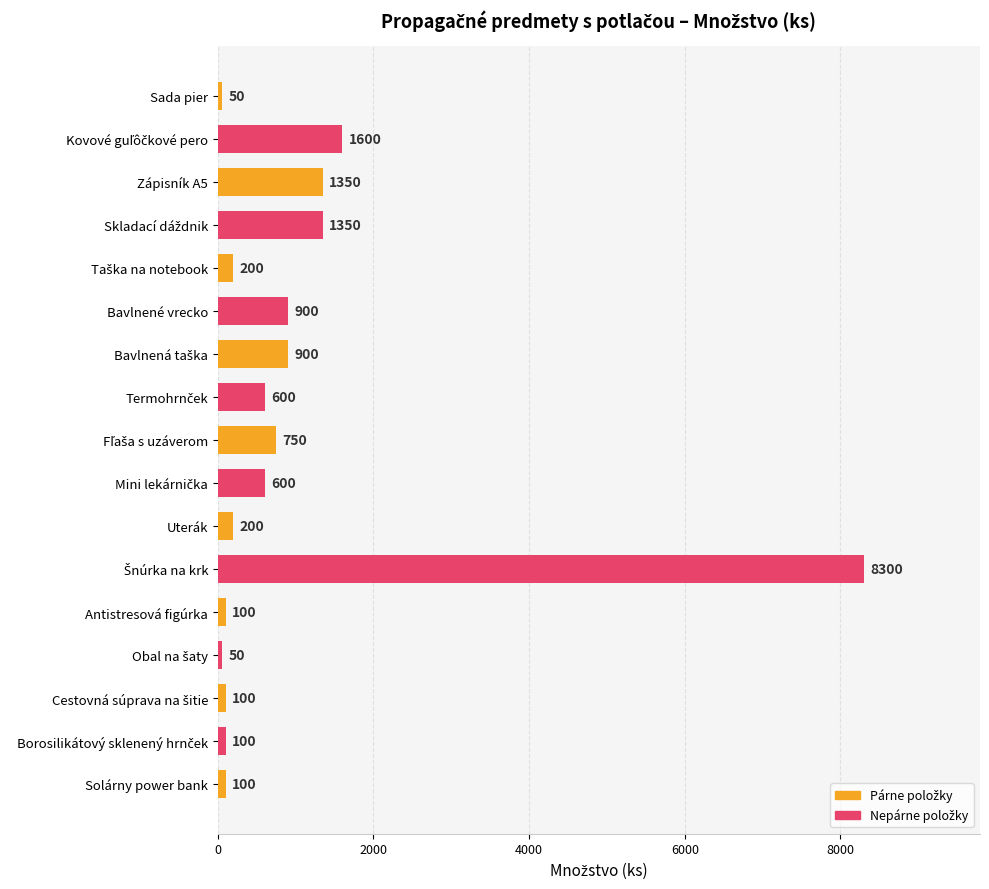

What is the maximum value shown in the chart?

8300